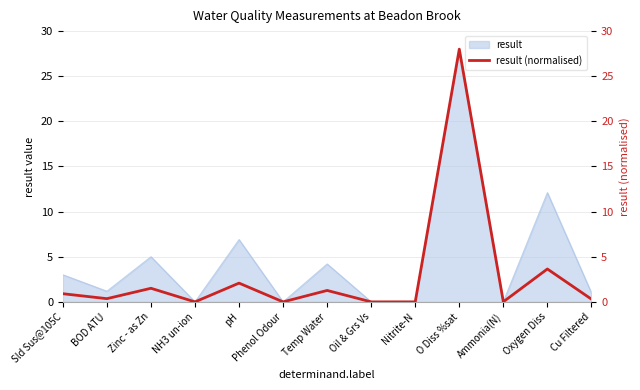

What is the greatest value displayed?

28.0